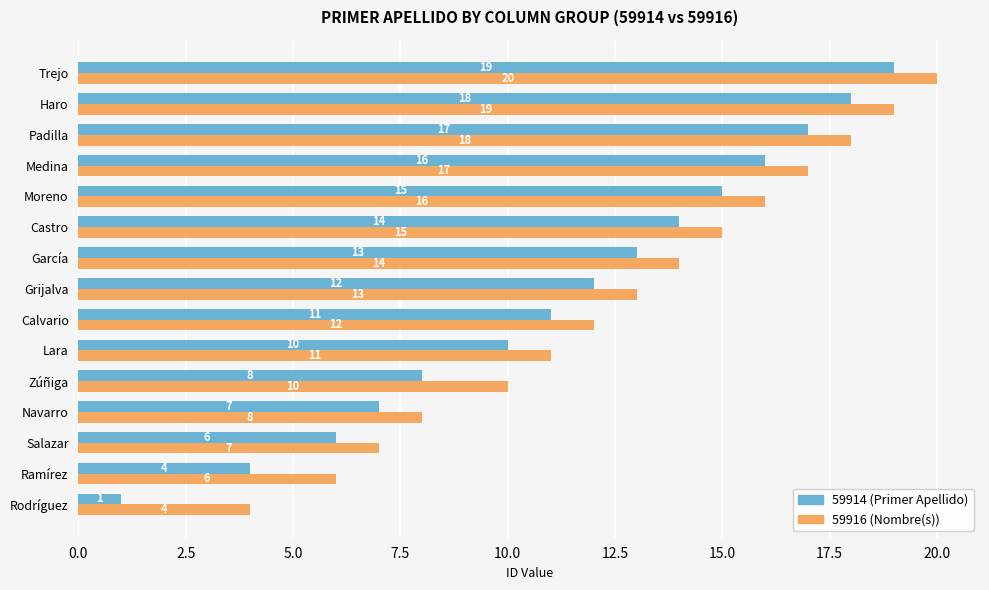

Which series has the largest range (max minus min)?

59914 (Primer Apellido)